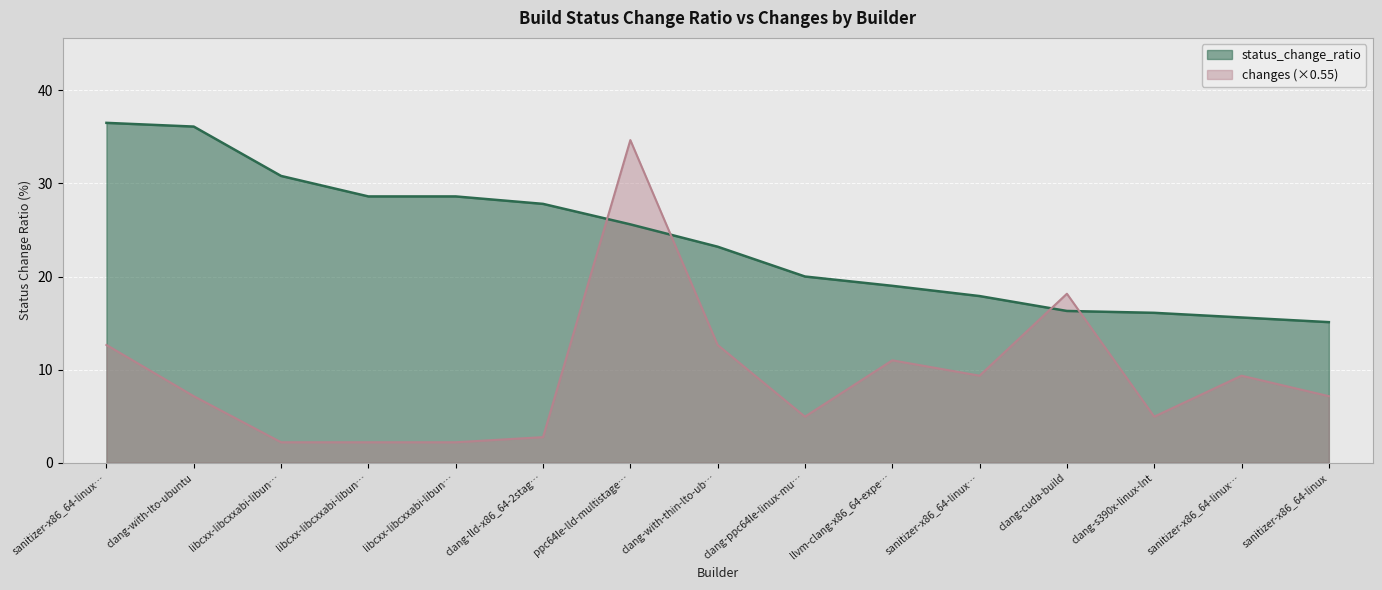

List the series in order of their peak value, lowest first.

changes (×0.55), status_change_ratio